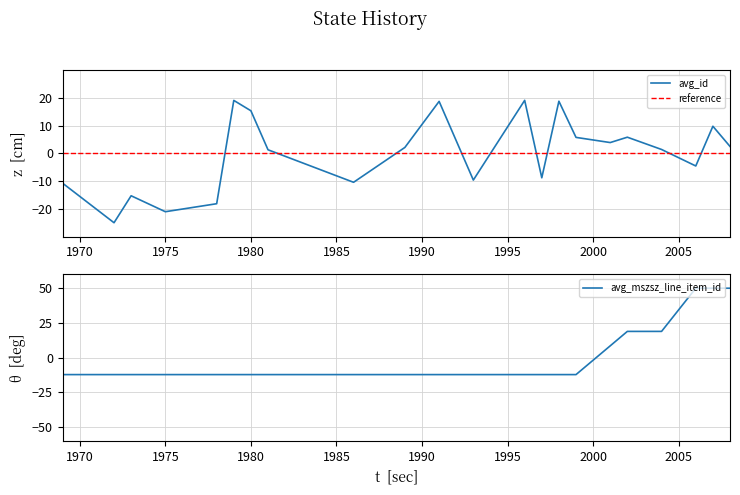

The value of avg_id at 1969 is -14.7. True or false?

False